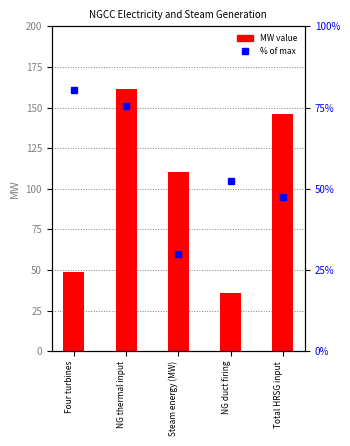

Is it true that % of max equals 120.4 at Four turbines?

False